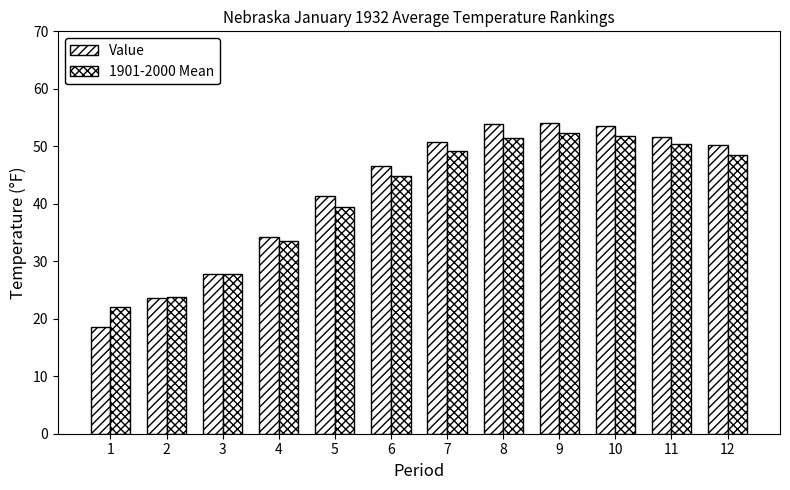

How many bars are there in total?

24